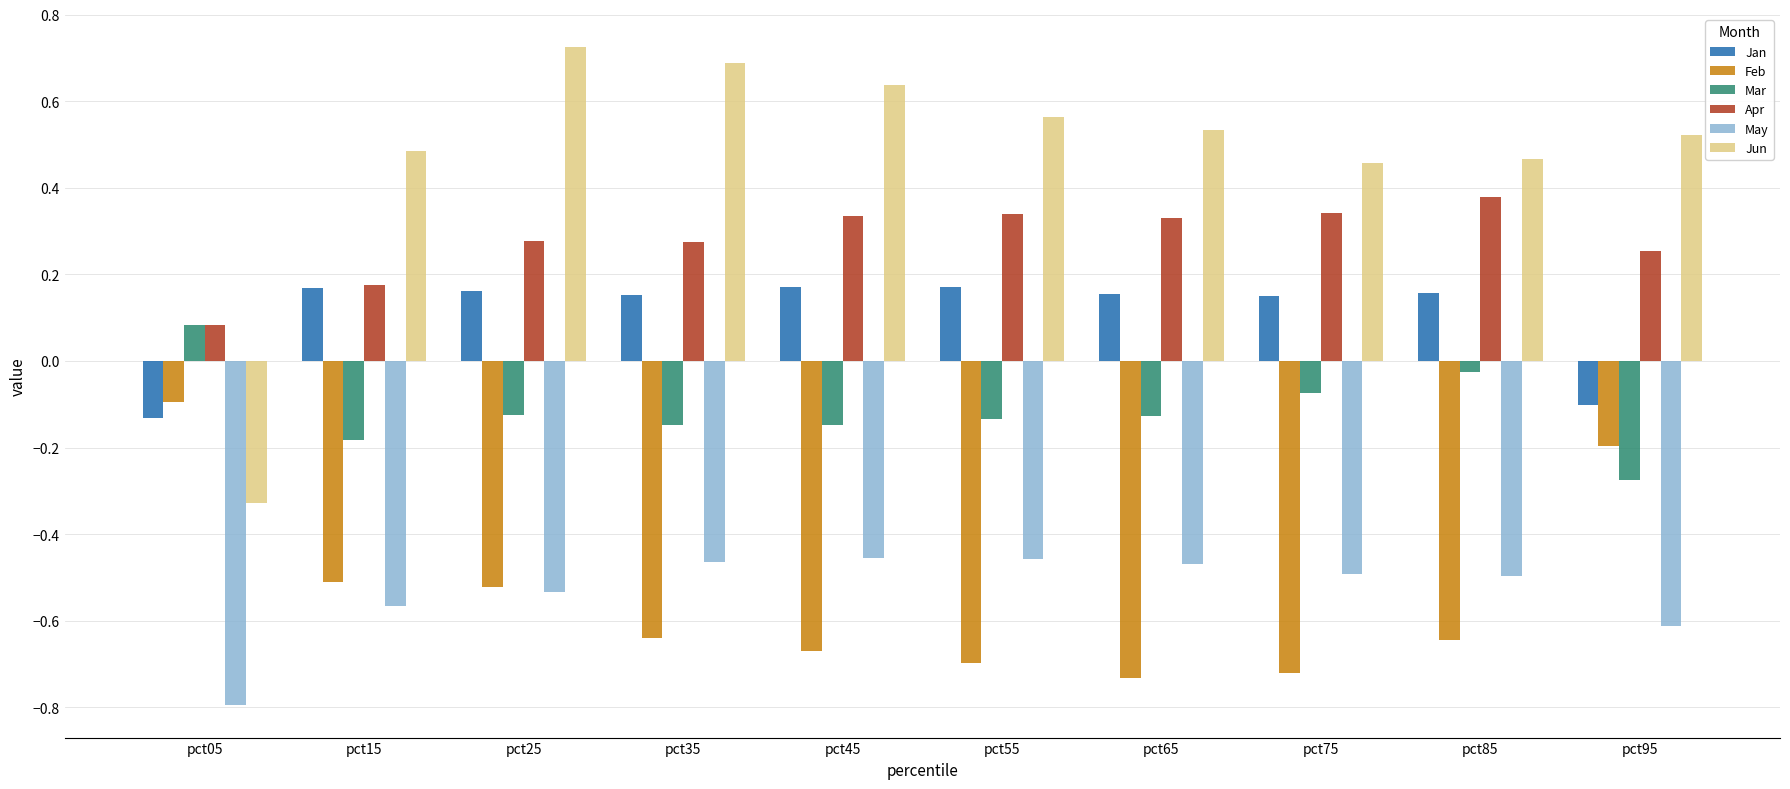

What is the sum of the Mar values at pct55 and pct95?

-0.4